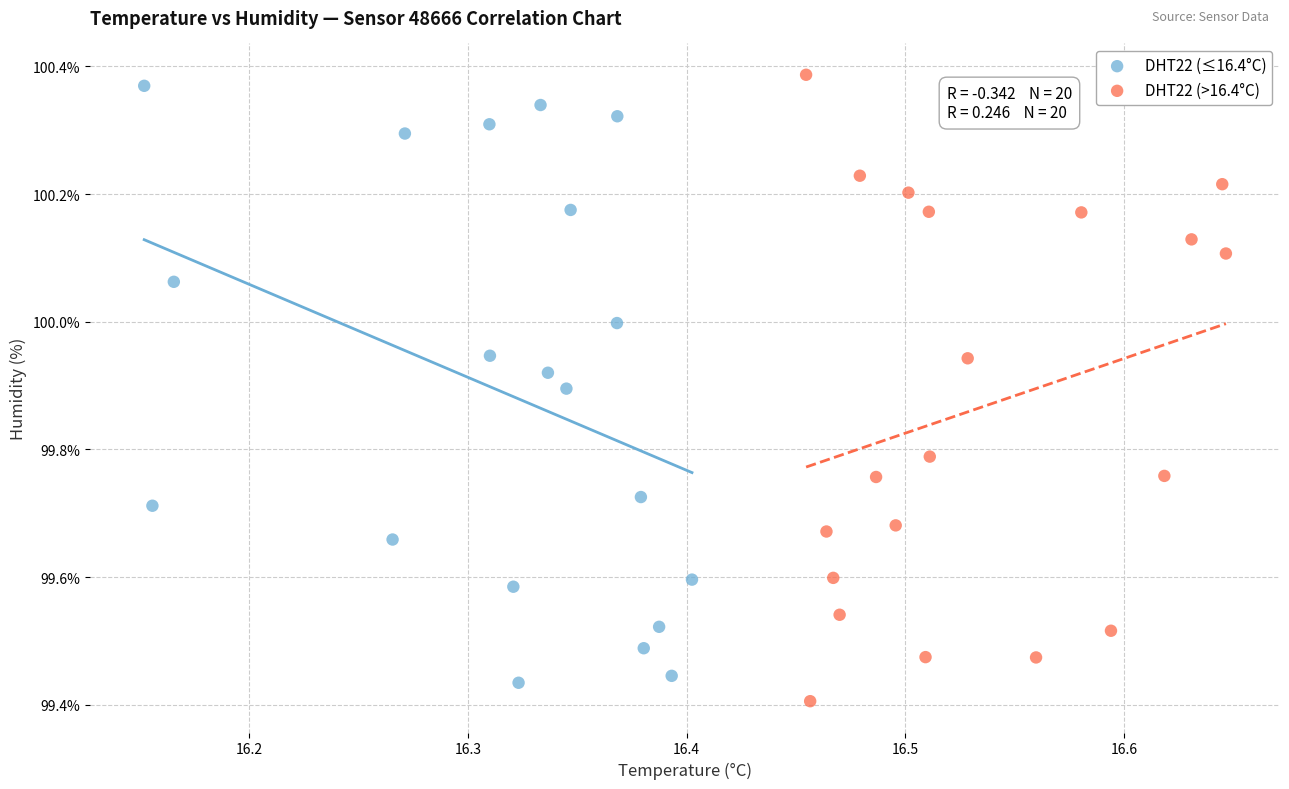

What are all the series names shown in the legend?

DHT22 (≤16.4°C), DHT22 (>16.4°C)